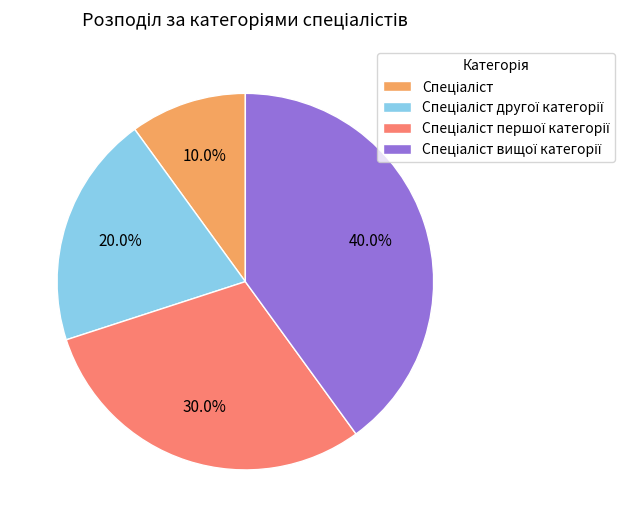

Is there a majority slice in this chart?

No